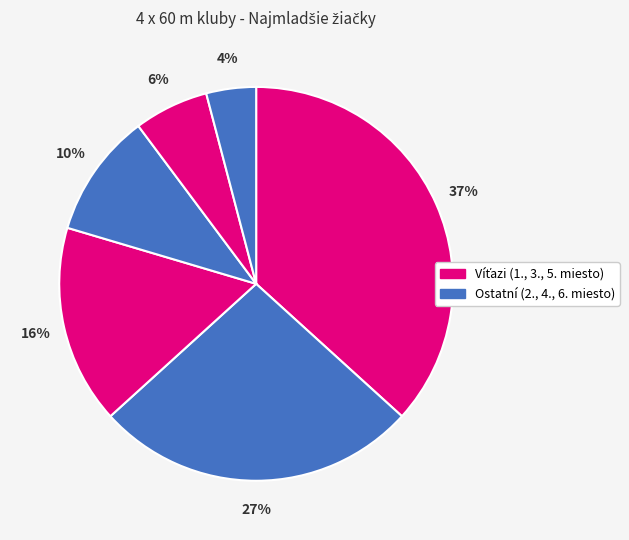

Count the number of slices in the pie.

6